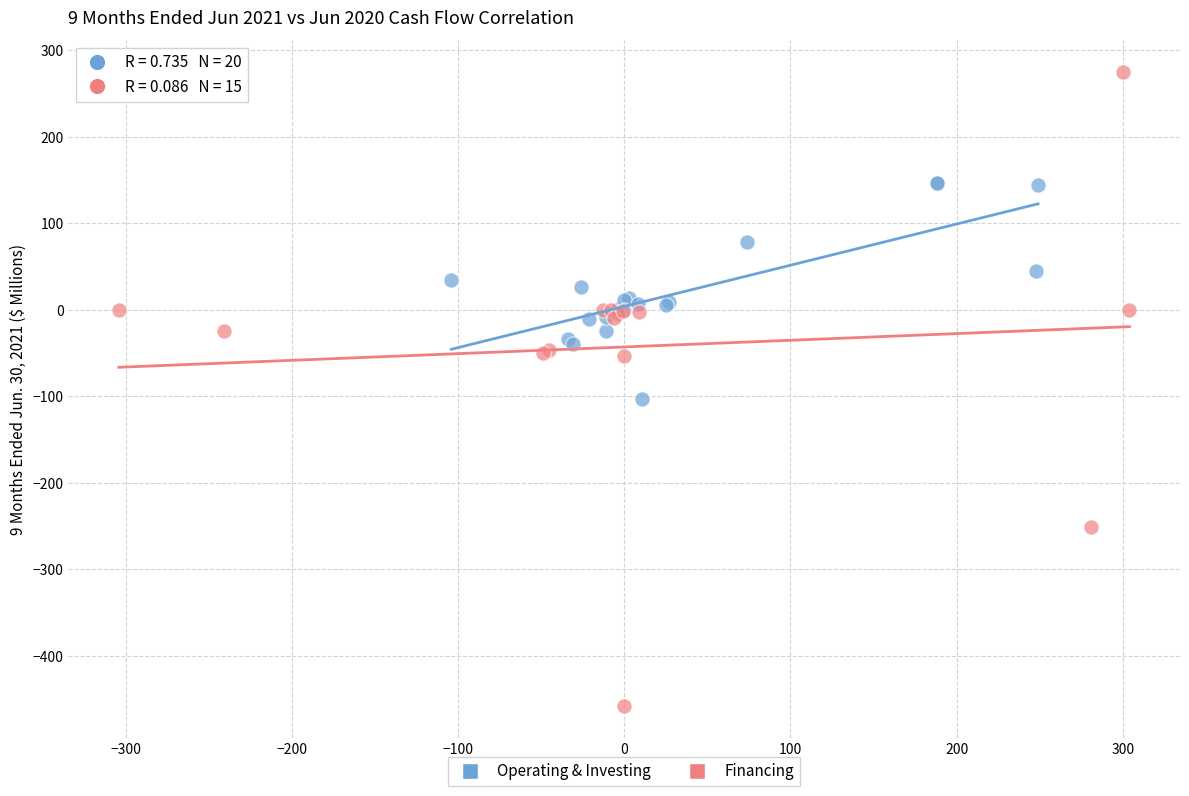

What are all the series names shown in the legend?

Operating & Investing, Financing